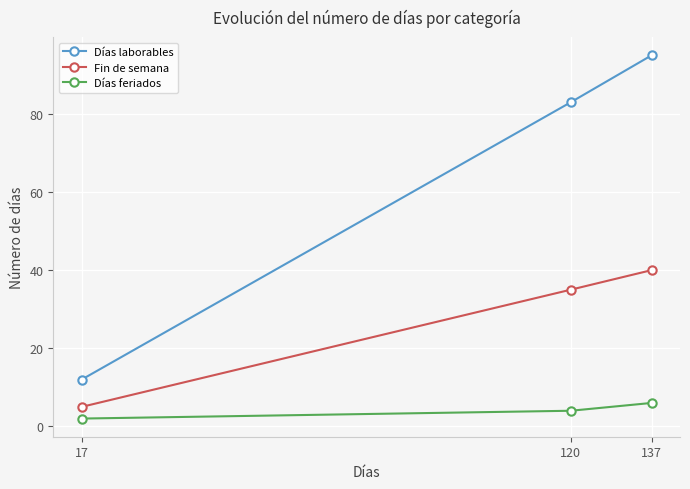

The Días feriados series shows 2 at 17. True or false?

True